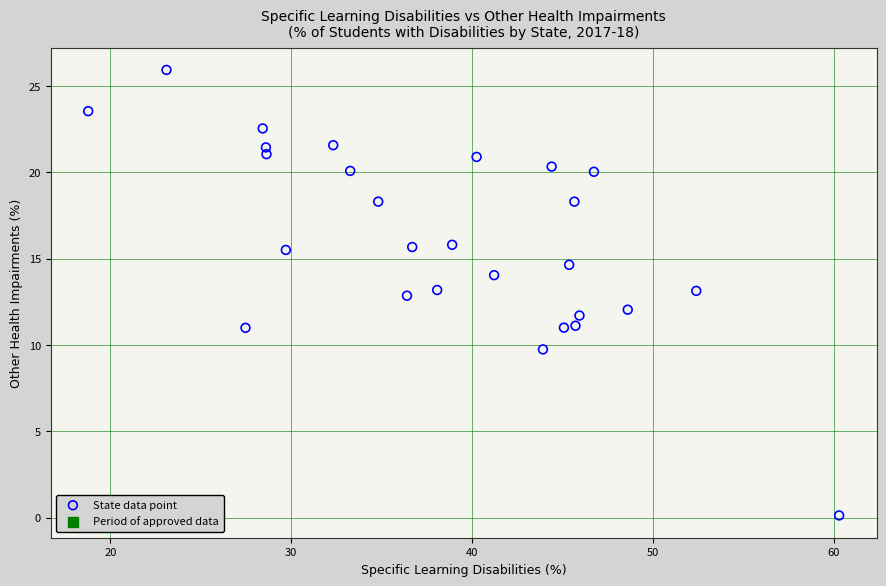

What is the range of X values (max minus min)?

41.5